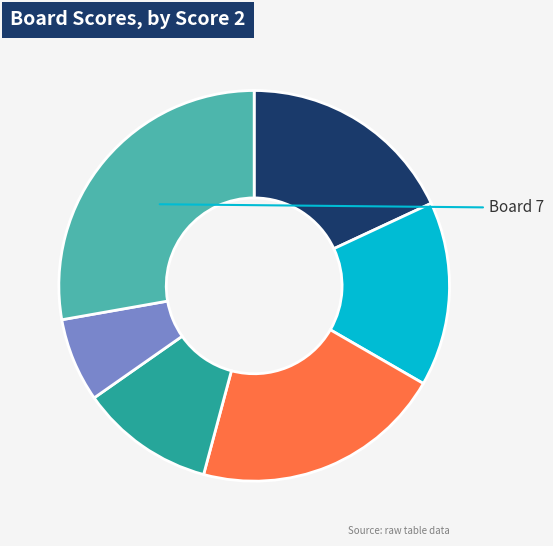

Does any single category account for the majority?

No